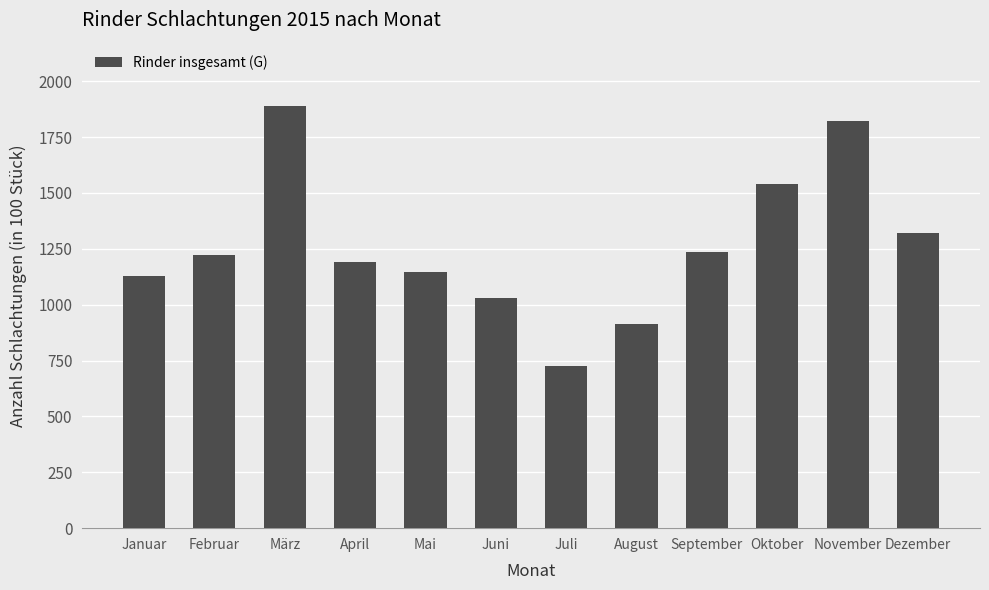

At which category does the chart reach its peak across all series?

März